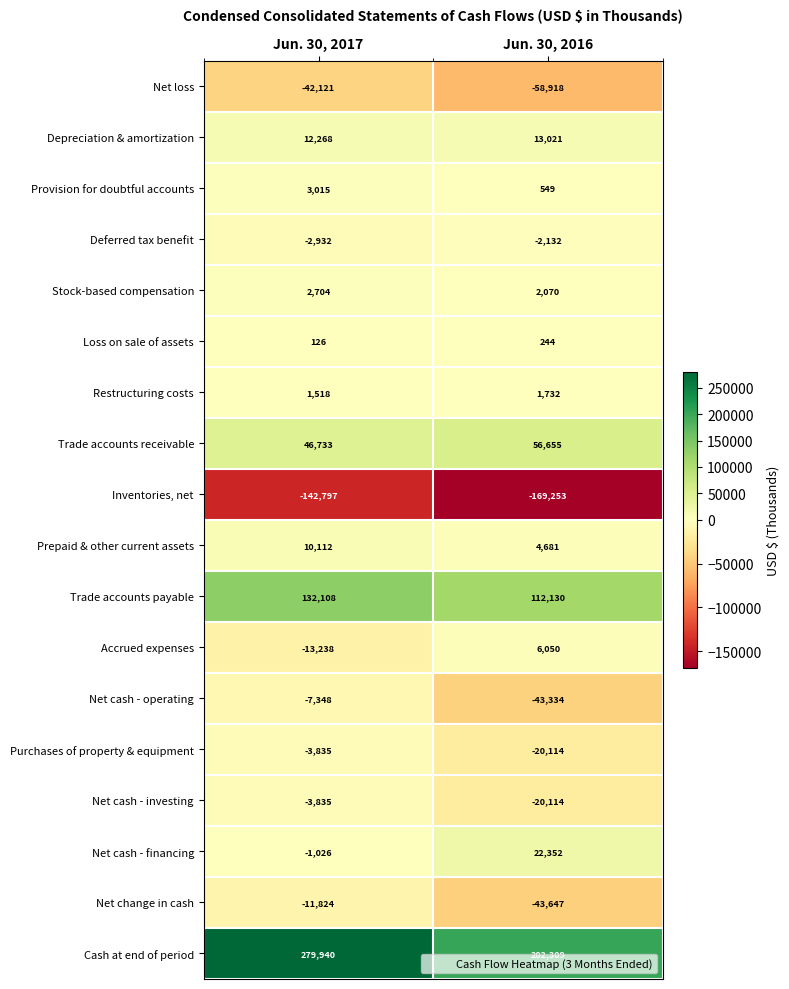

Which series has the largest total across all categories?

Cash at end of period